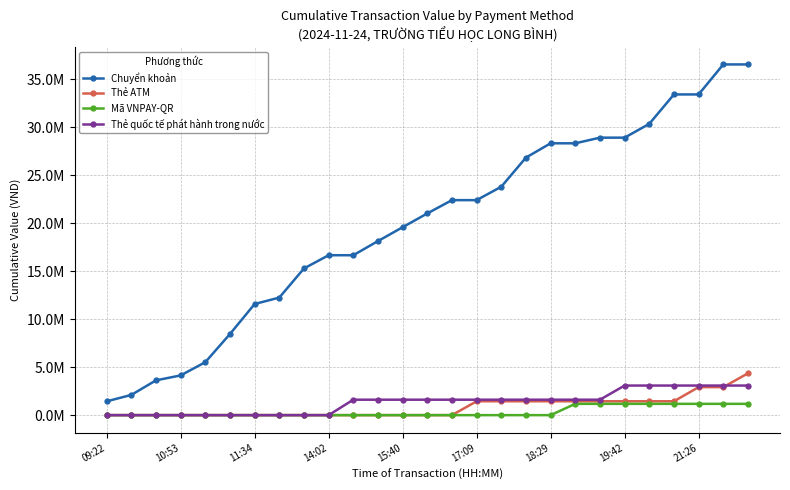

Which series has the widest spread of values?

Chuyển khoản